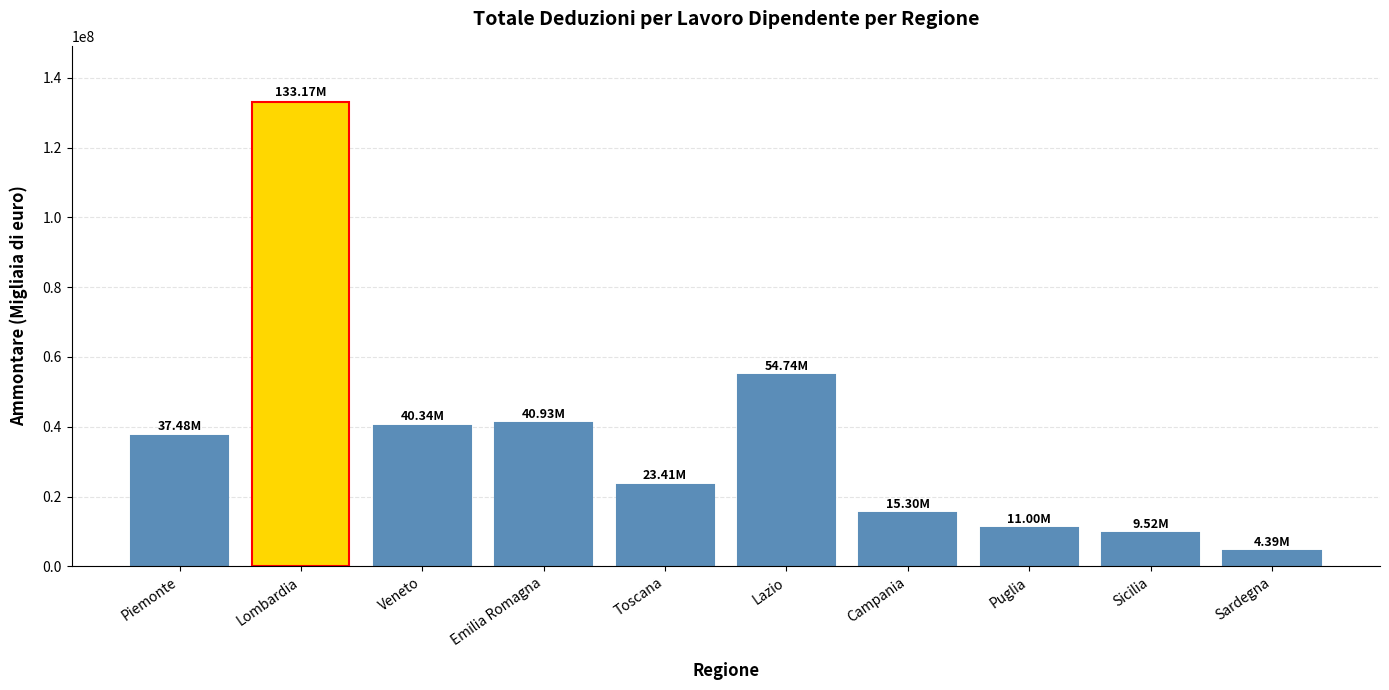

What is the maximum value shown in the chart?

133170947